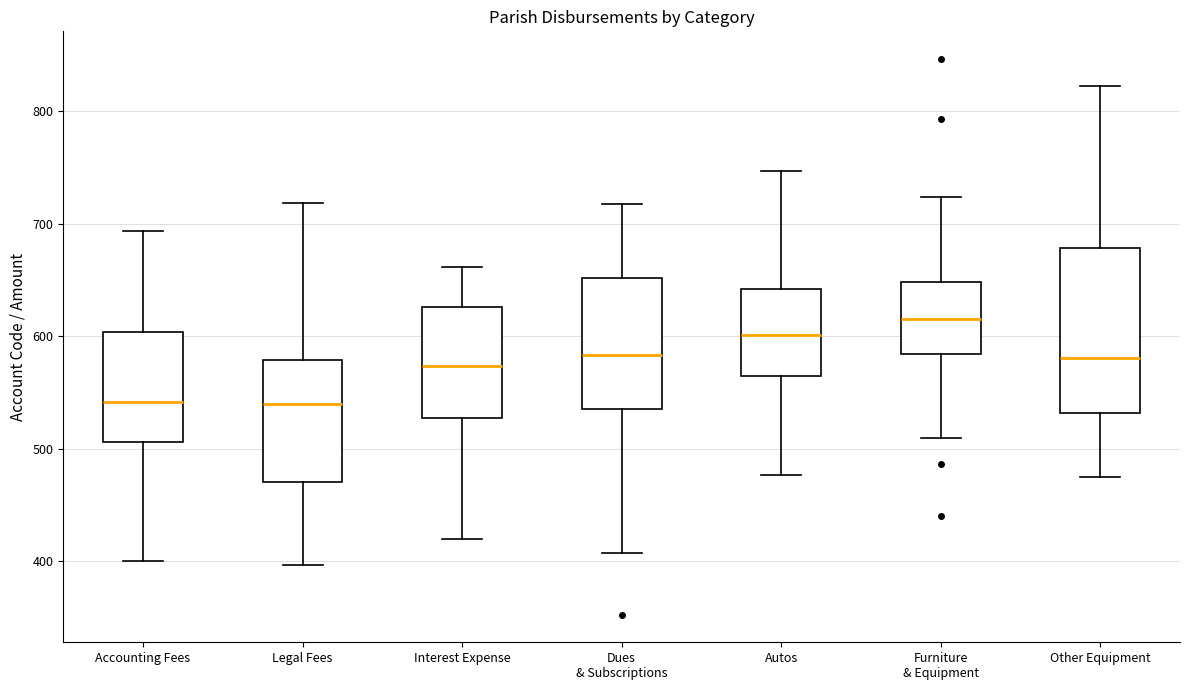

Where does the median line of the box for Other Equipment sit on the y-axis? The values are not printed on the chart, so give them approximately, as read against the axis.

580